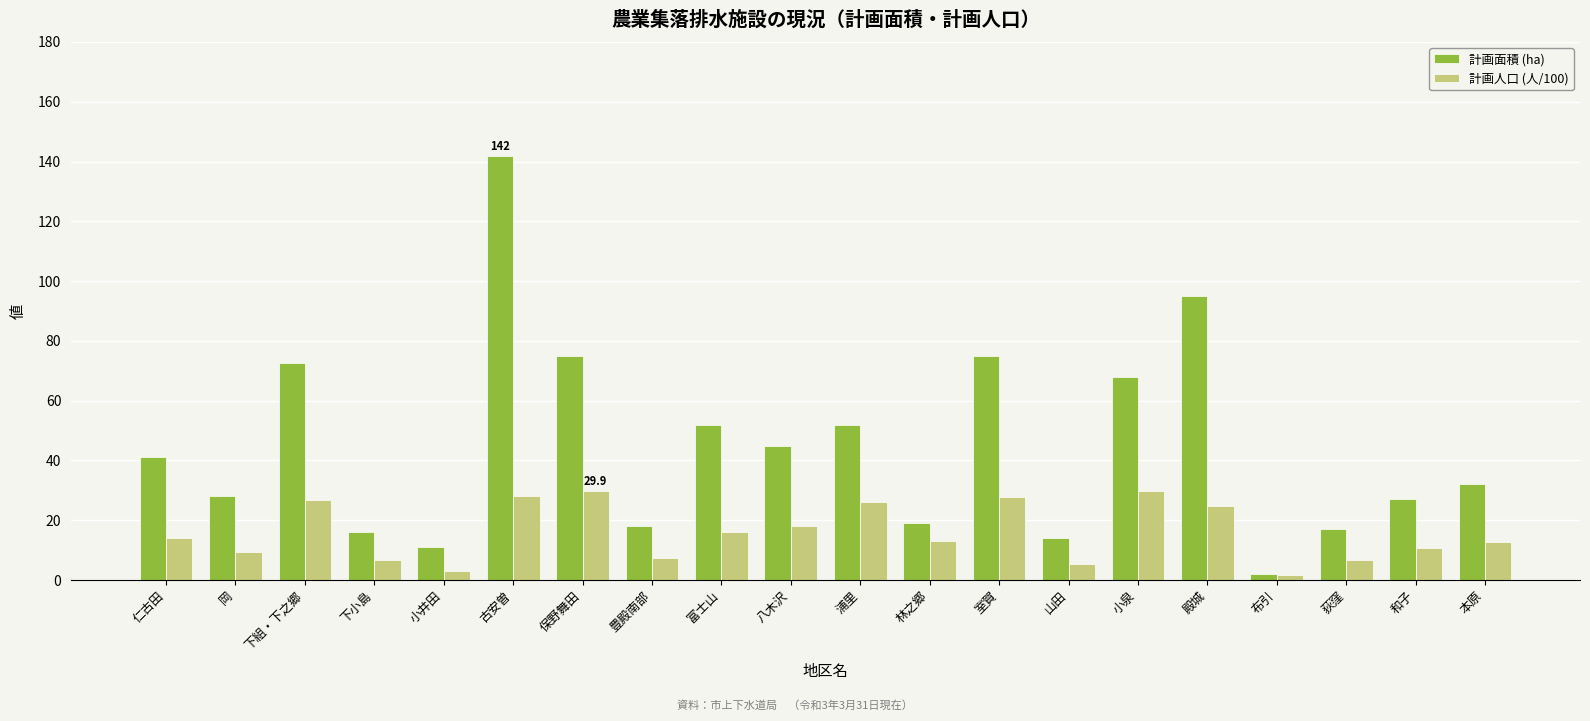

Which label corresponds to the largest value in the chart?

古安曽